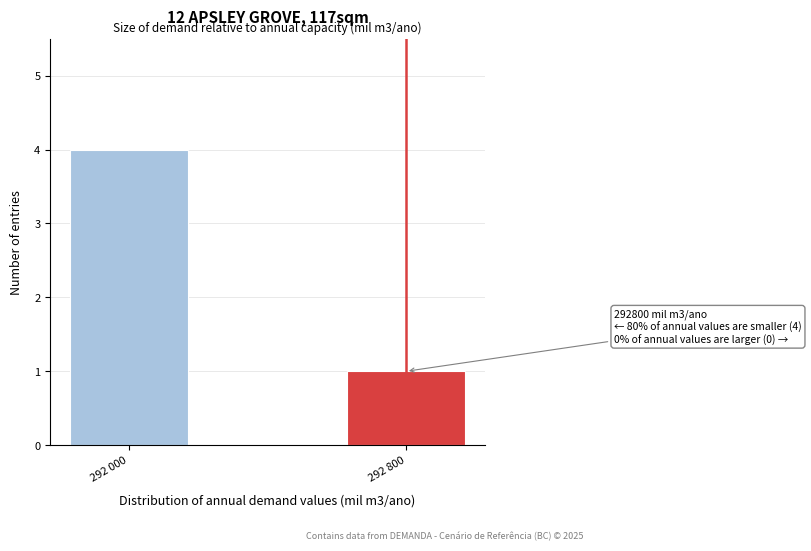

Reading right to left, list all the values displayed in this chart.

1	4